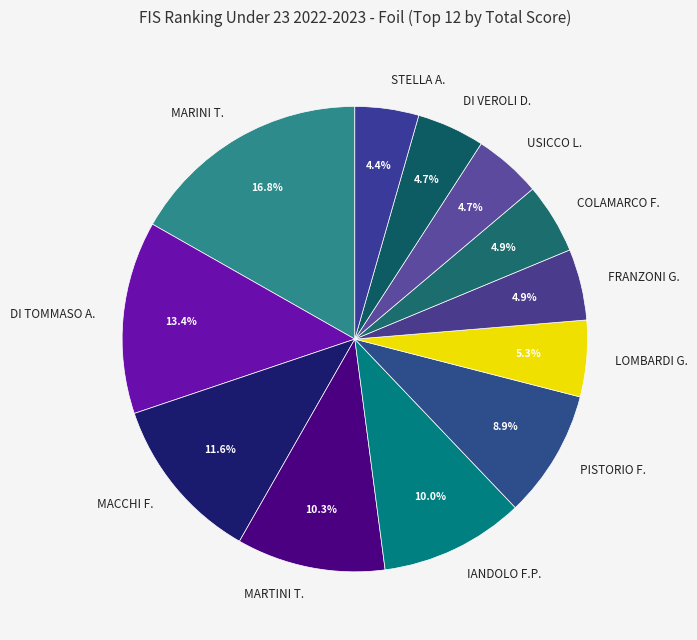

How many slices are in this pie chart?

12